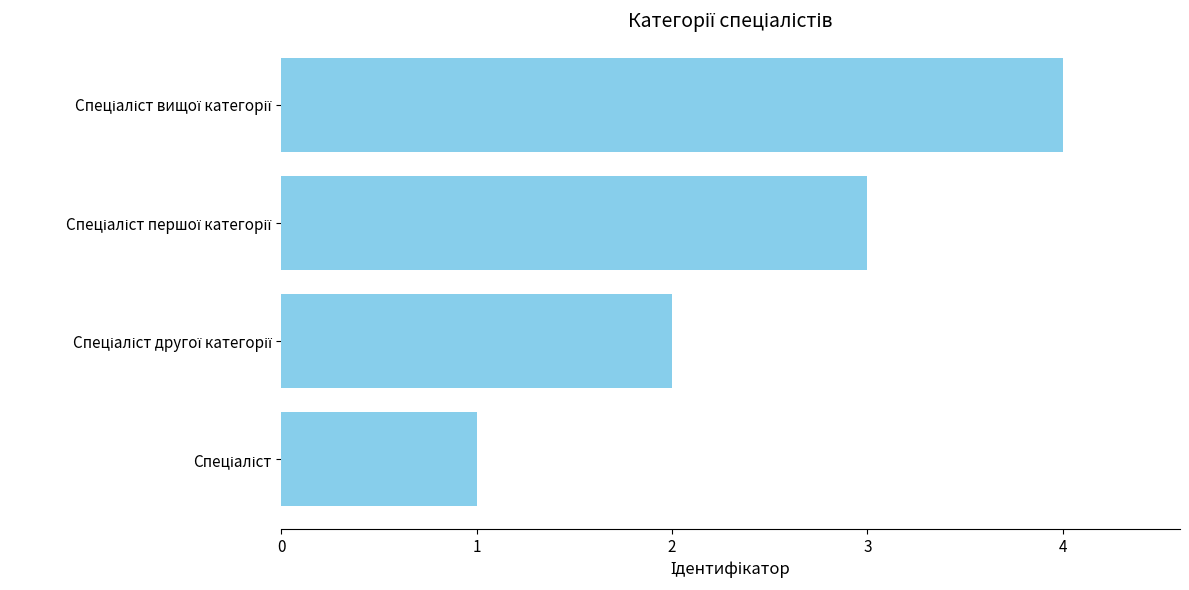

What is the greatest value displayed?

4